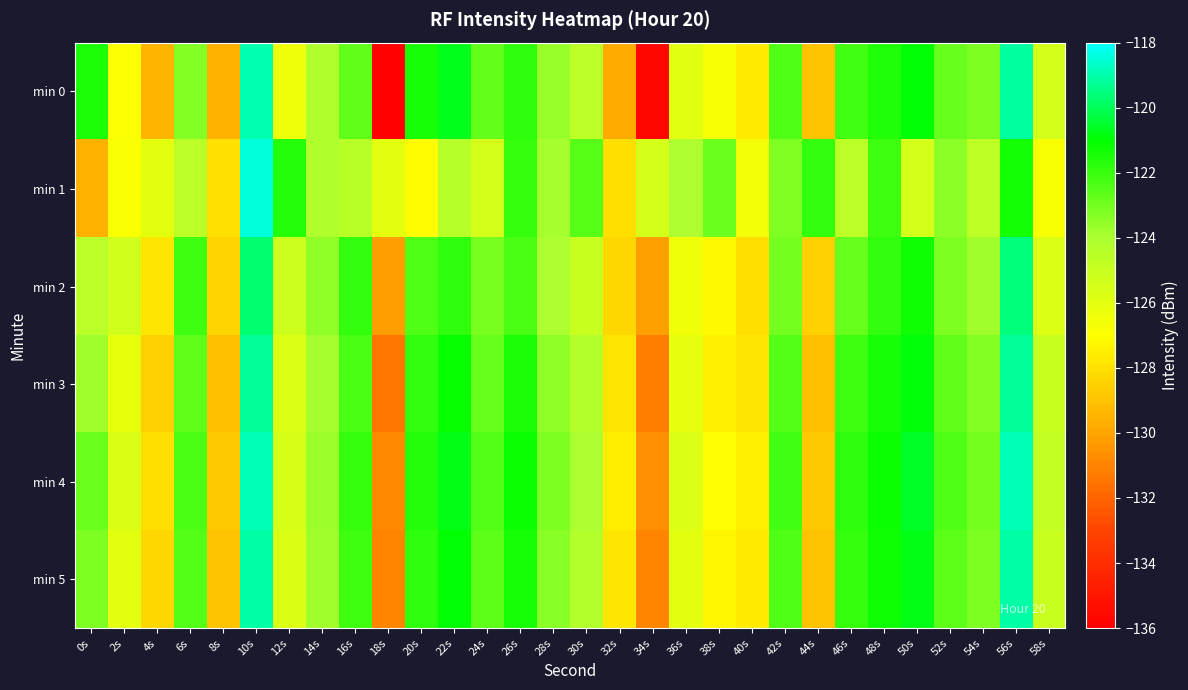

Rank the series by their maximum value, from lowest to highest.

min 2, min 3, min 5, min 0, min 4, min 1